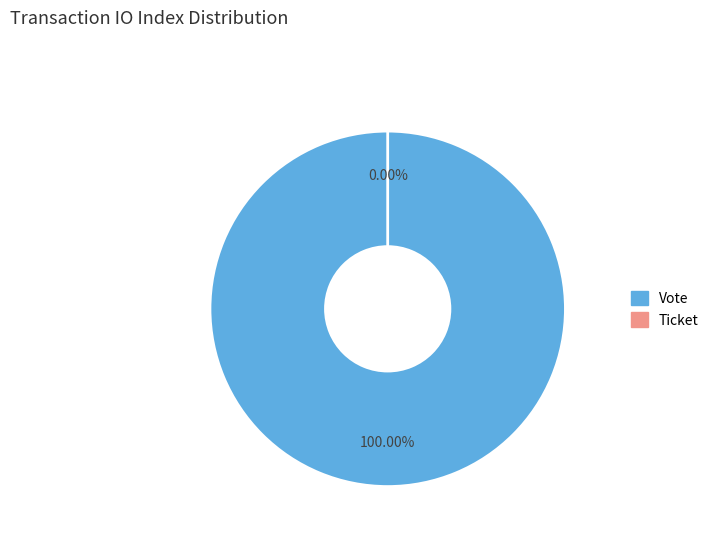

Does any single category account for the majority?

Yes